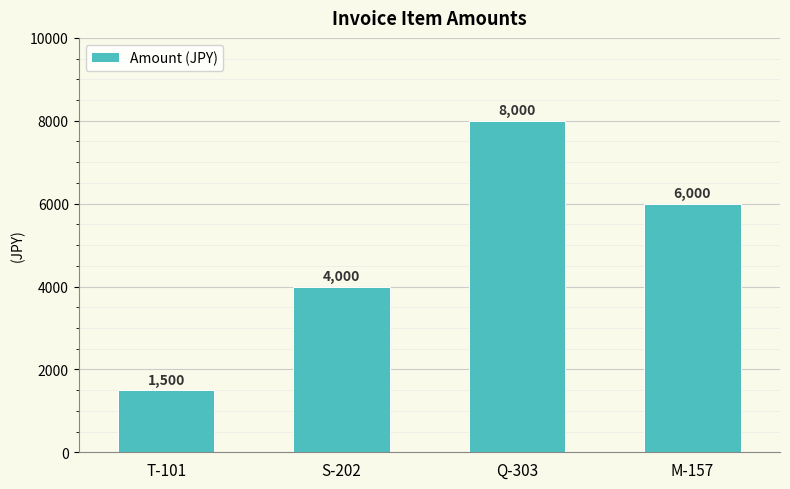

What is the average value?

4875